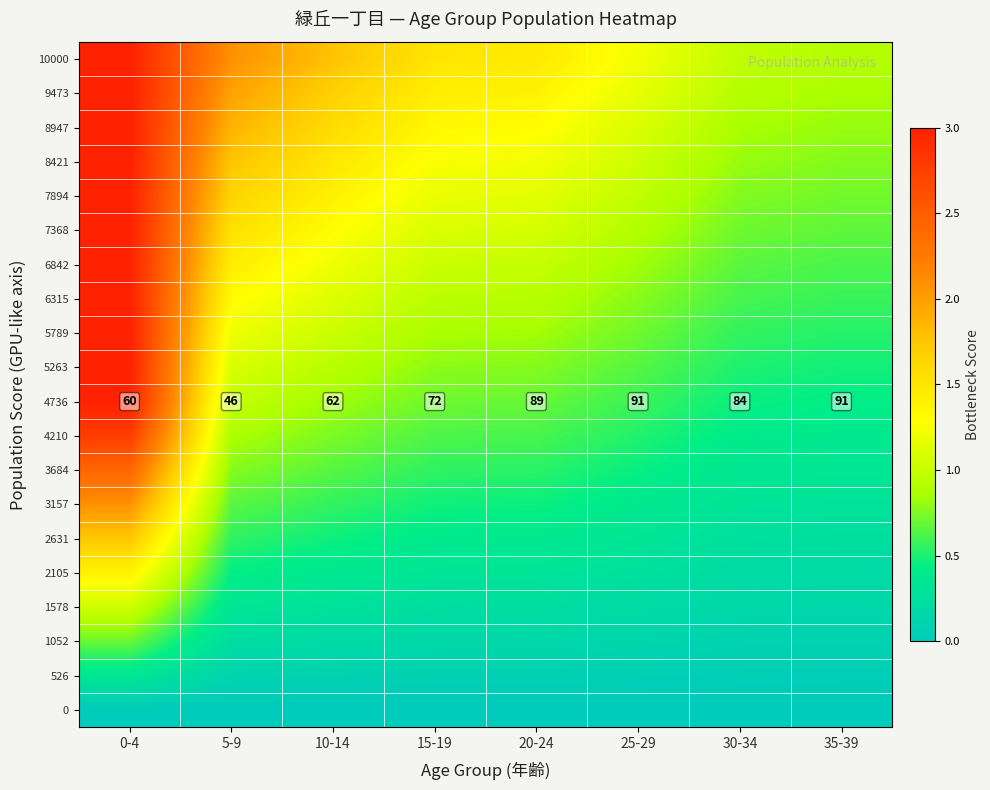

List the labels in order of 7368 value, smallest first.

35-39, 30-34, 25-29, 20-24, 15-19, 10-14, 5-9, 0-4